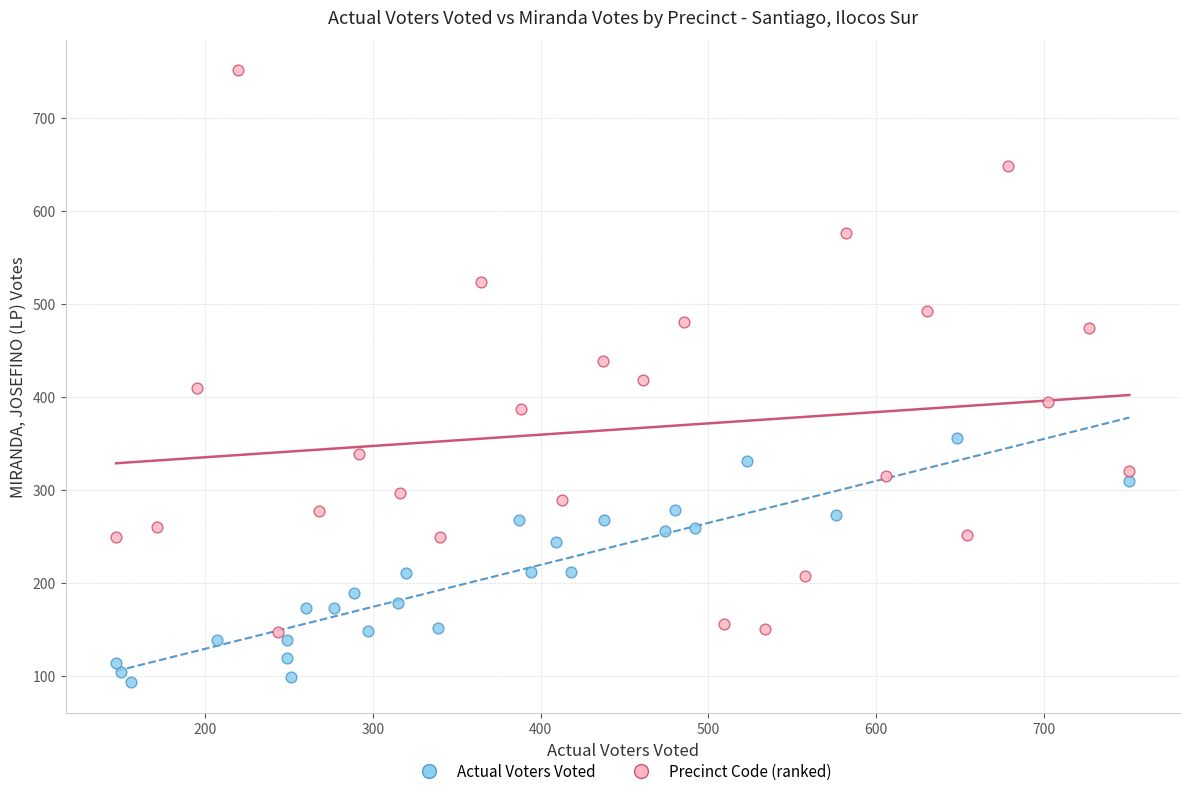

Which series has the widest spread of Y values?

Precinct Code (ranked)